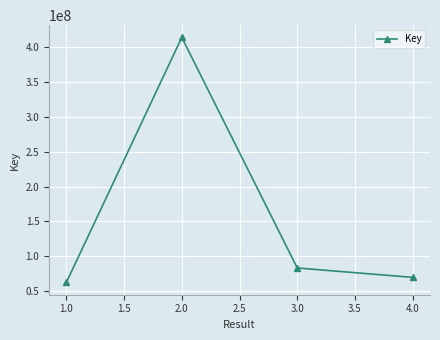

Reading left to right, what are all the values shown in this chart?

62099445	414335621	82948419	69395912